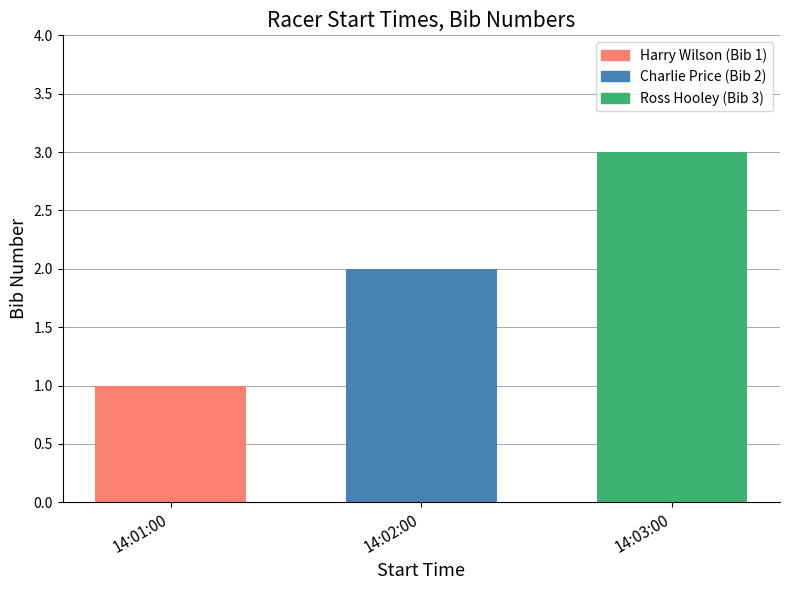

True or false: the data shows 0 at 14:01:00.

False